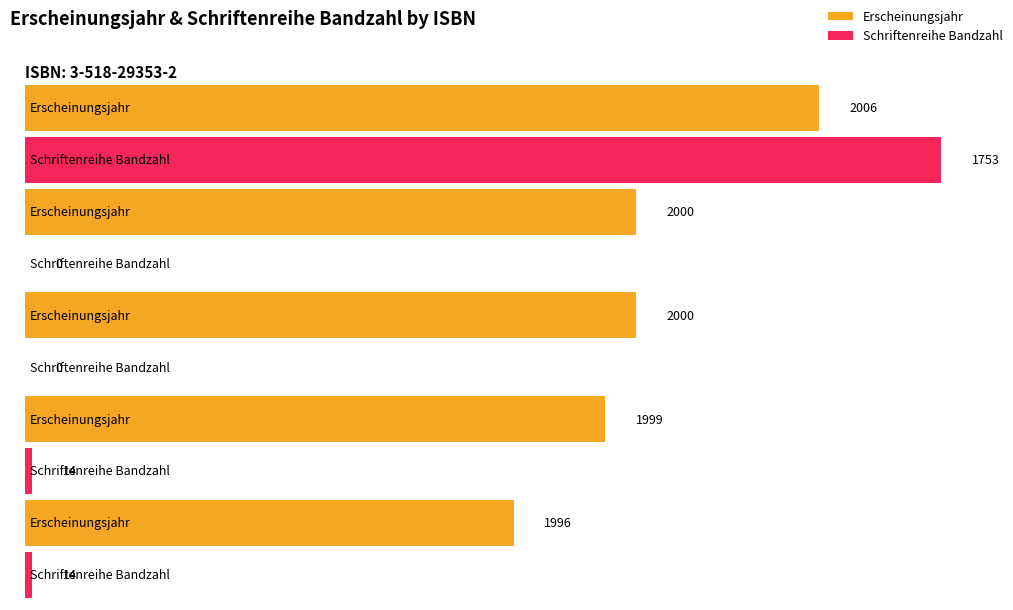

At which category is the sum across all series the highest?

3-518-29353-2